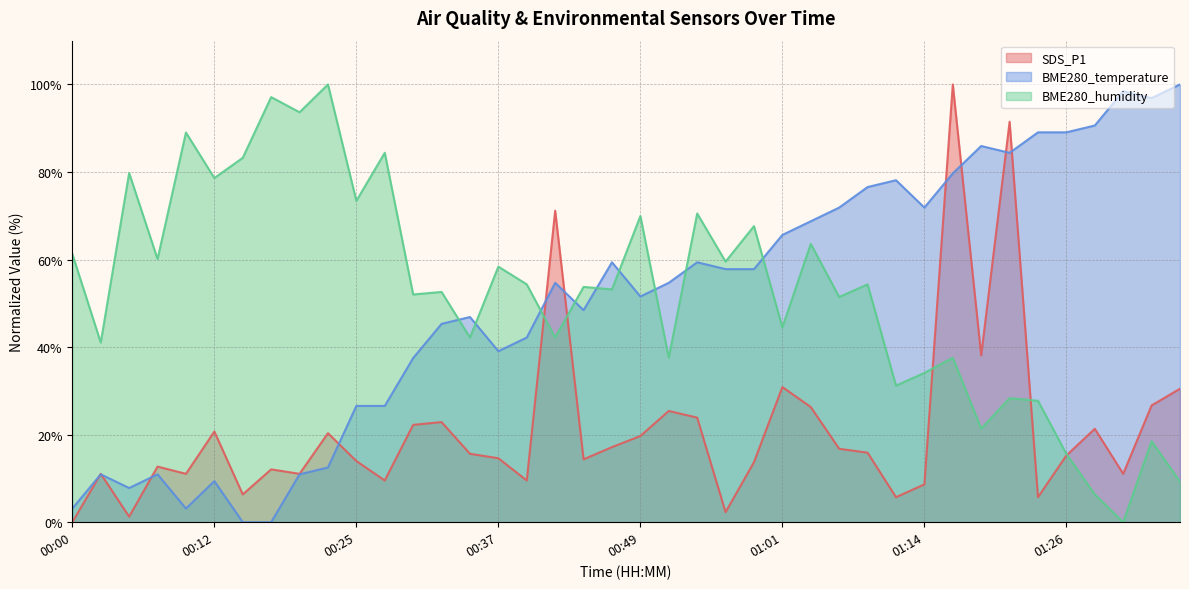

At which label does BME280_temperature first exceed 54?

00:42